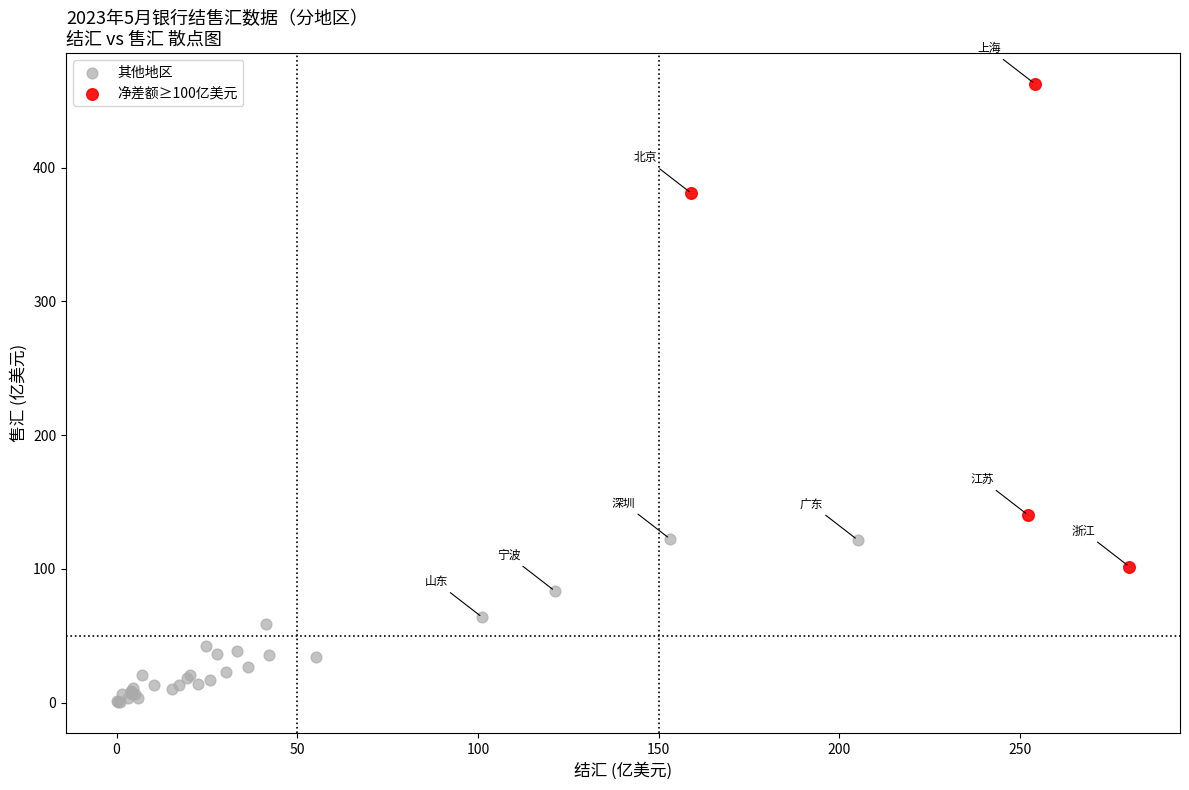

Which series contains the lowest Y value?

其他地区